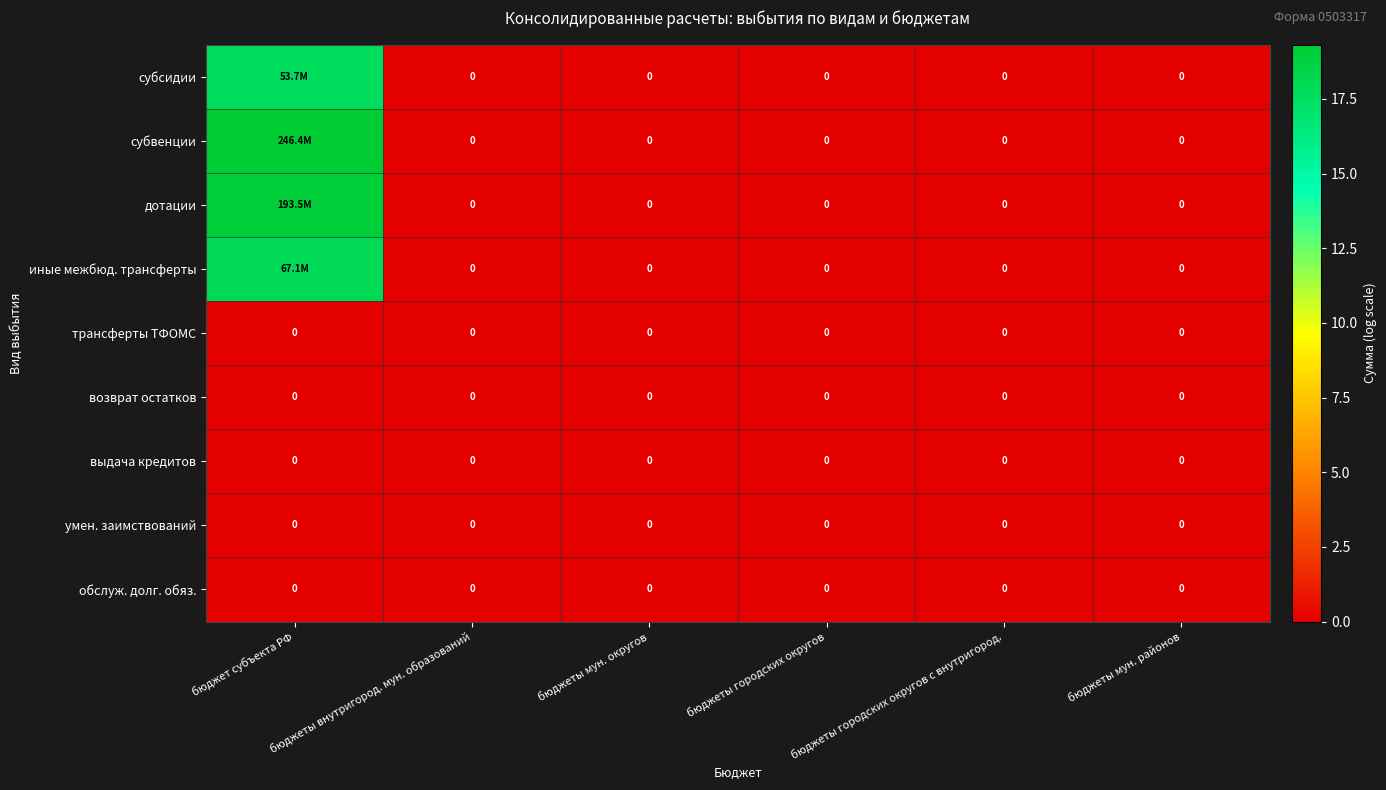

Rank the categories by субвенции value from lowest to highest.

бюджеты внутригород. мун. образований, бюджеты мун. округов, бюджеты городских округов, бюджеты городских округов с внутригород., бюджеты мун. районов, бюджет субъекта РФ